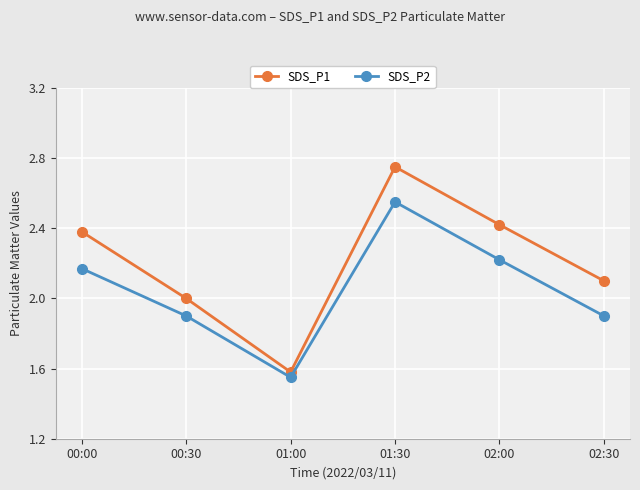

Which category has the highest value across all series?

01:30